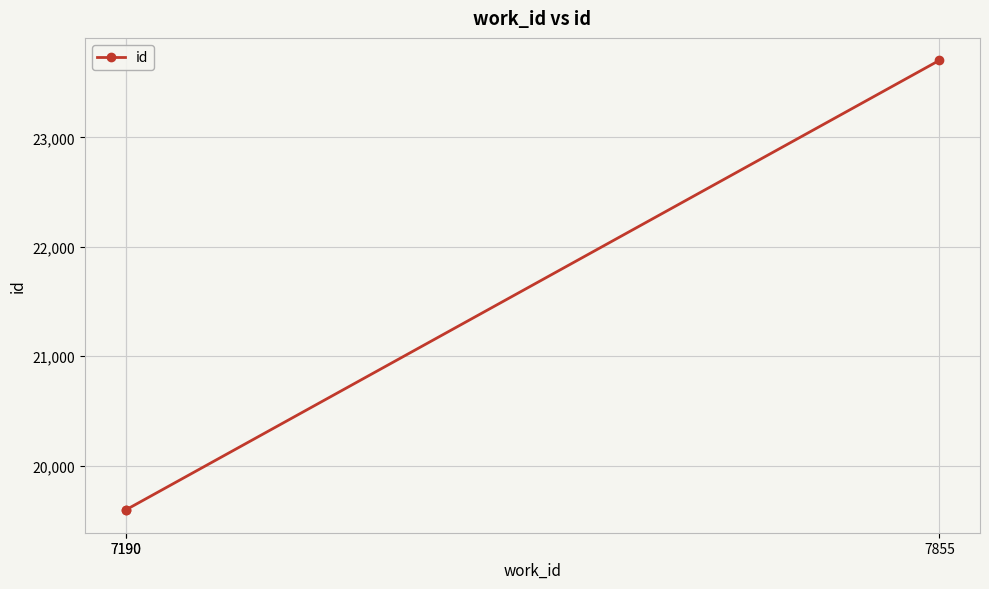

What is the difference between the values at 7855 and 7190?

4111